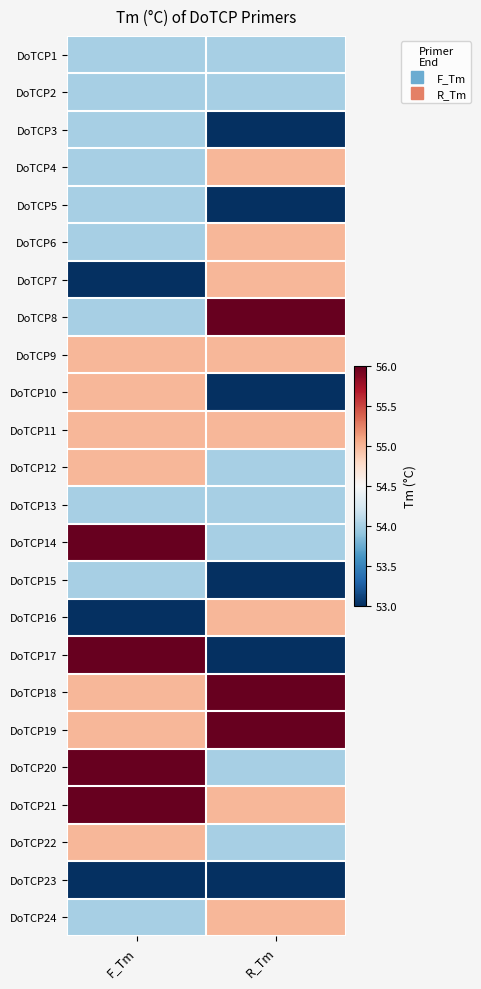

How many series are shown in this chart?

24